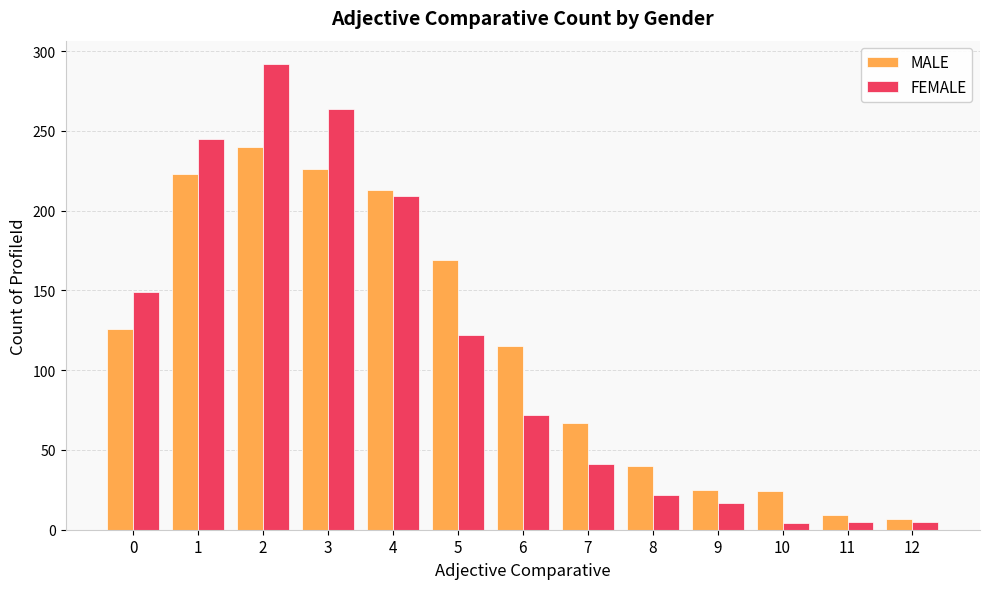

What is the sum of all FEMALE values?

1447